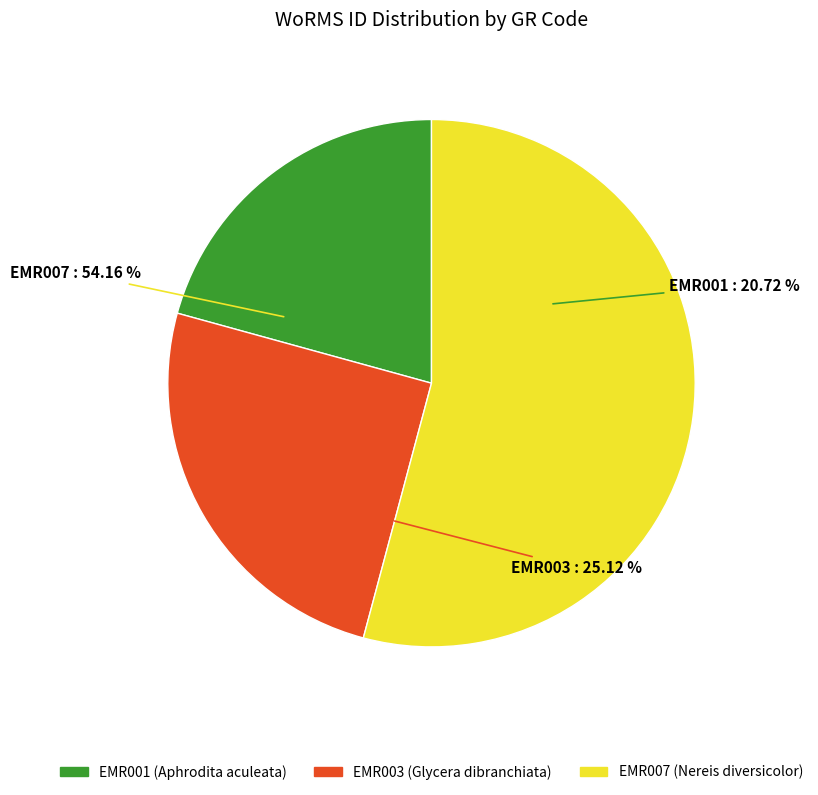

Is there any slice that represents more than half of the pie?

Yes